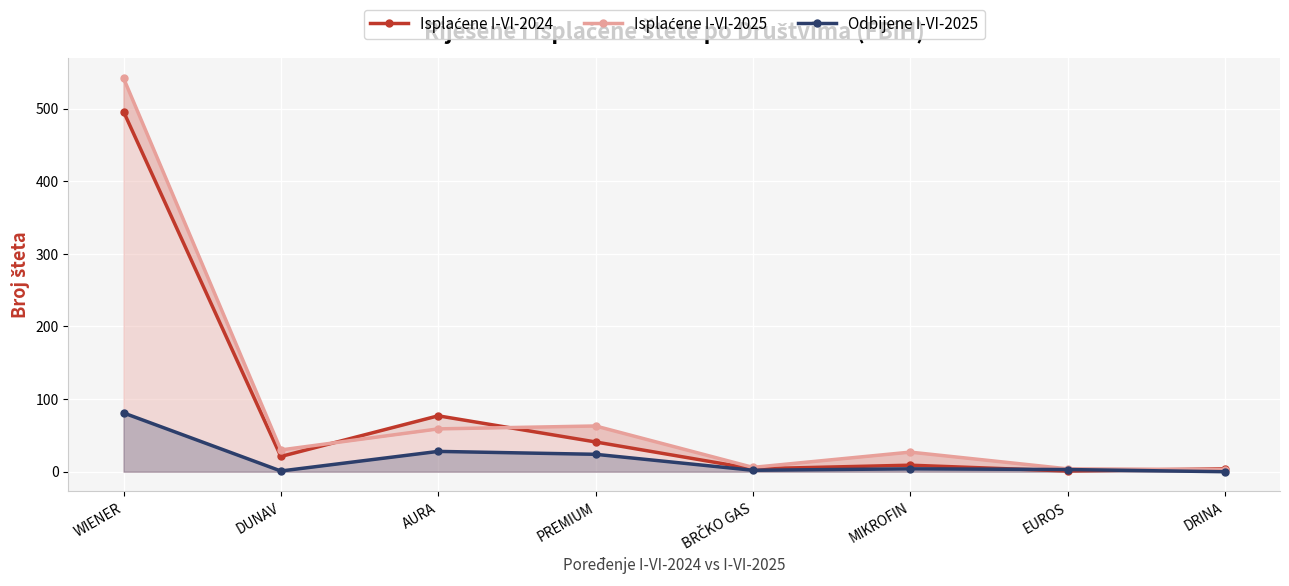

Where does the Isplaćene I-VI-2024 series first go above 21?

WIENER